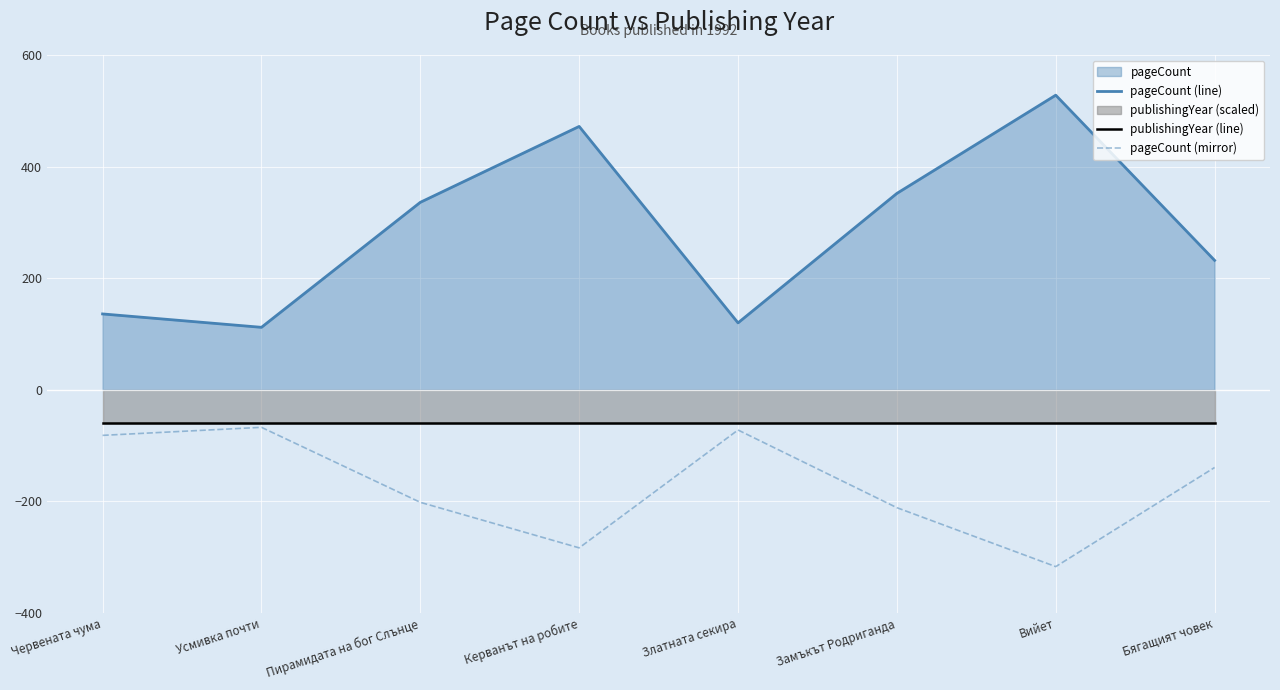

What position from the right is Златната секира?

4